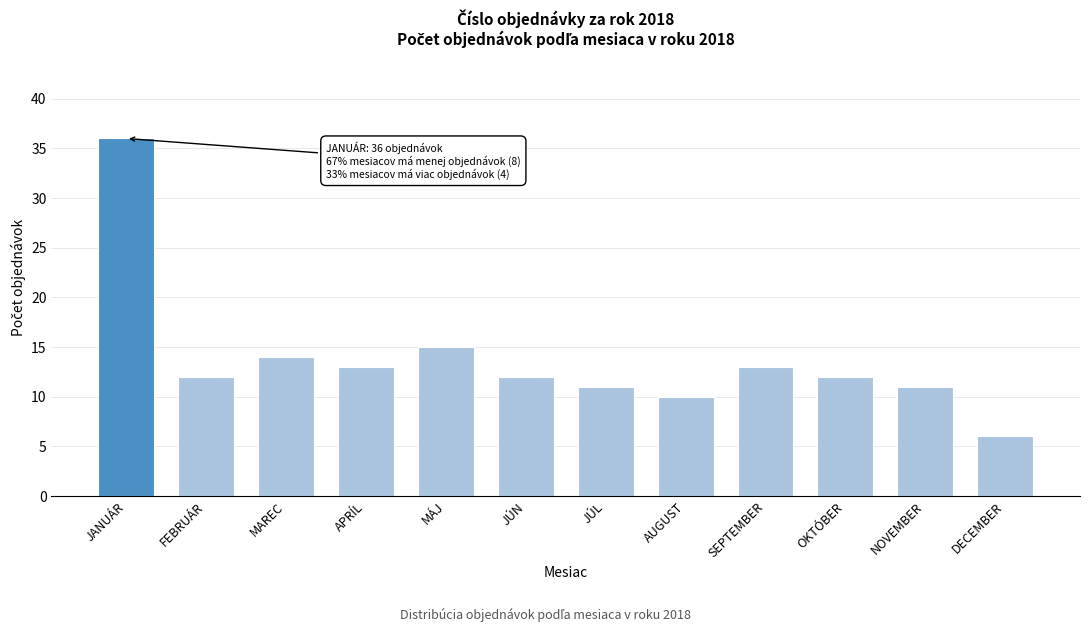

Reading left to right, transcribe all the data shown in this chart.

JANUÁR=36	FEBRUÁR=12	MAREC=14	APRÍL=13	MÁJ=15	JÚN=12	JÚL=11	AUGUST=10	SEPTEMBER=13	OKTÓBER=12	NOVEMBER=11	DECEMBER=6